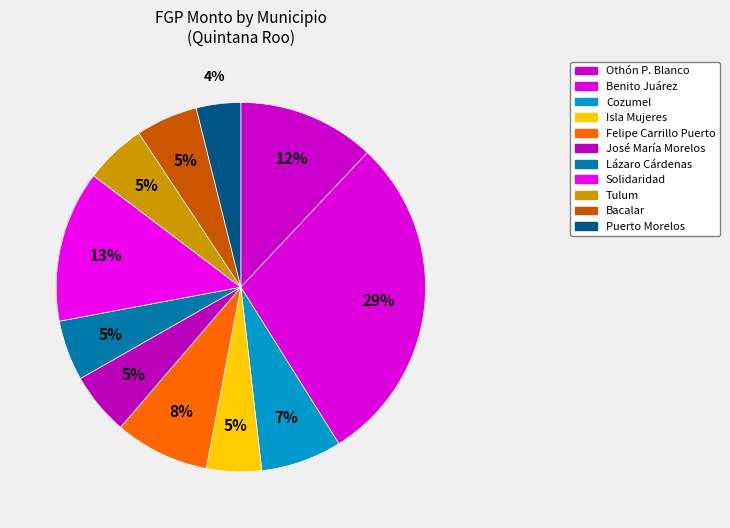

To the nearest percent, what is the difference between the largest and smallest slice percentages?

25%